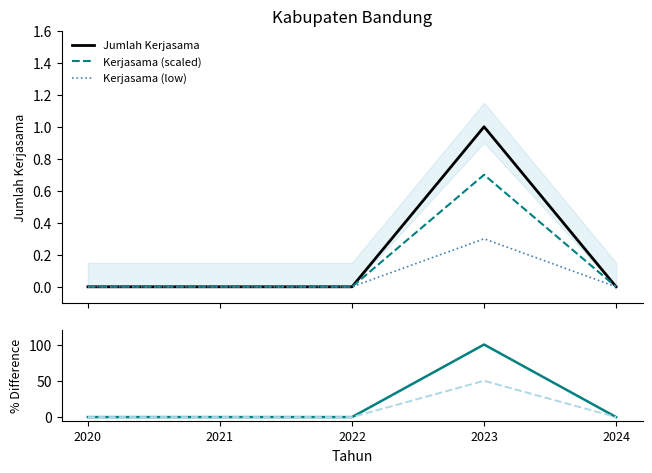

Which has a higher value, 2023 or 2022?

2023